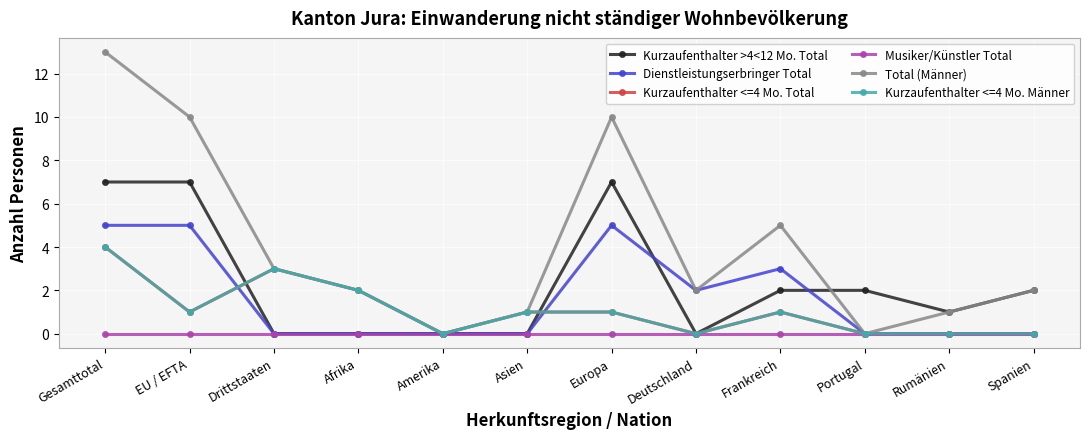

Is this an area chart (filled region under the line)?

No